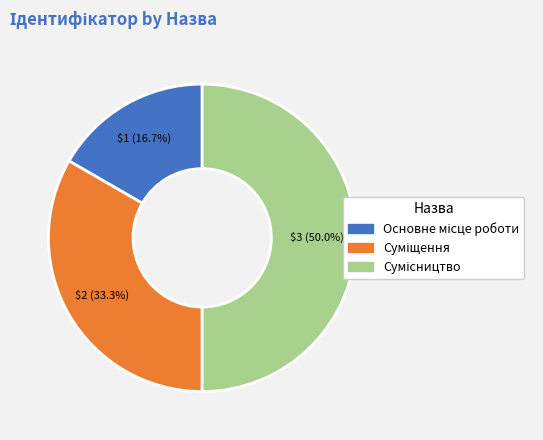

To the nearest percent, what is the average slice percentage?

33%